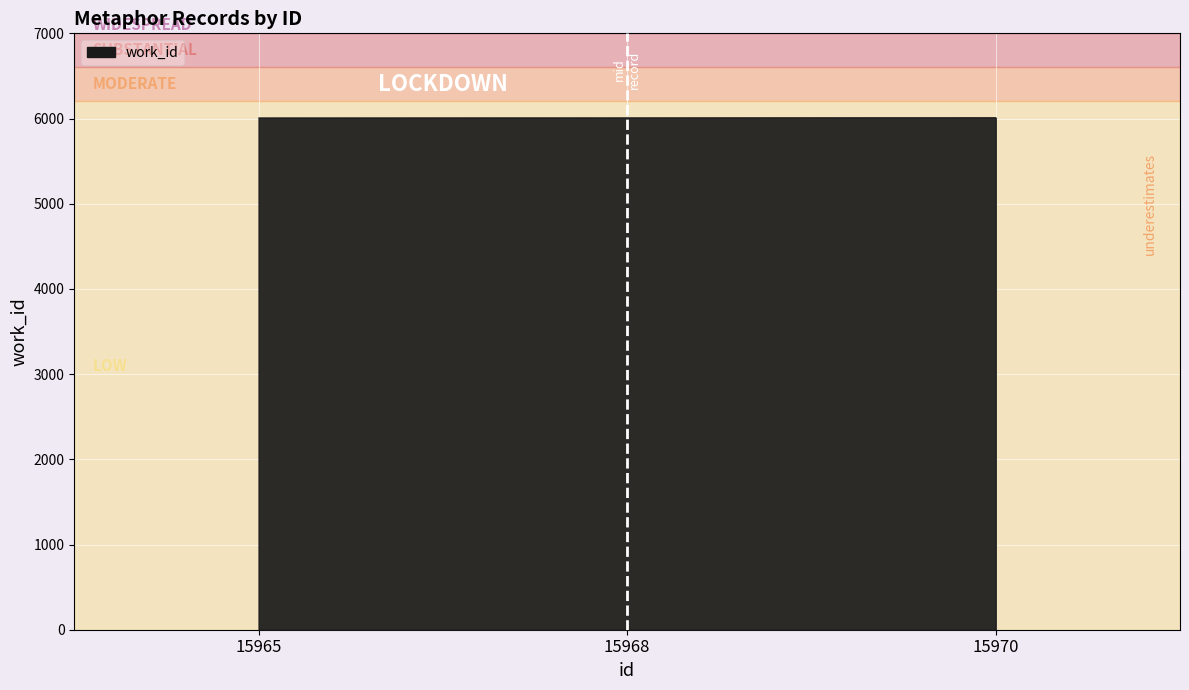

How many series are shown in this chart?

1